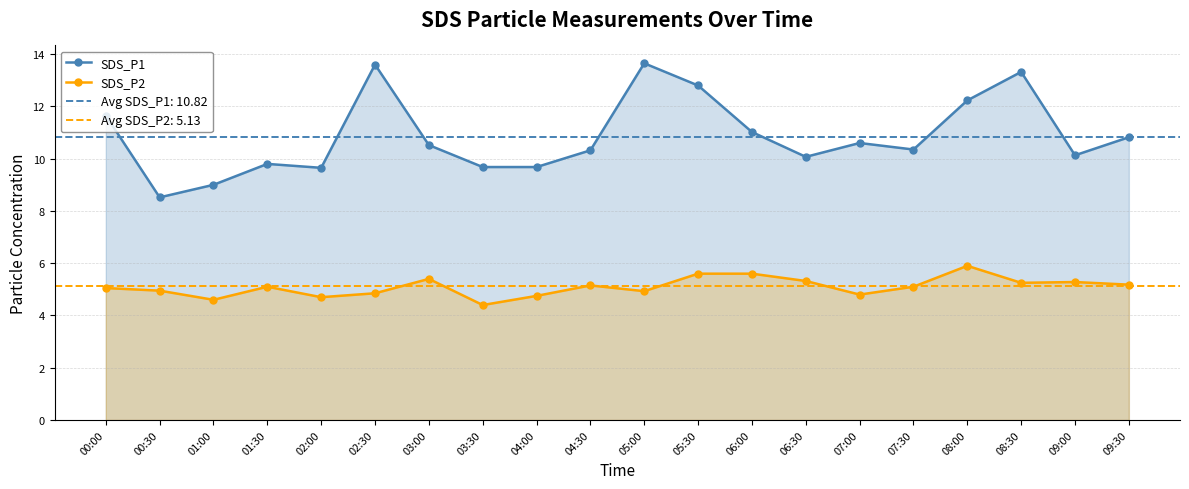

Reading right to left, transcribe all the data shown in this chart.

SDS_P1: 10.8	10.1	13.3	12.2	10.3	10.6	10.1	11.0	12.8	13.7	10.3	9.7	9.7	10.5	13.6	9.7	9.8	9.0	8.5	11.7
SDS_P2: 5.2	5.3	5.2	5.9	5.1	4.8	5.3	5.6	5.6	4.9	5.2	4.8	4.4	5.4	4.8	4.7	5.1	4.6	5.0	5.0